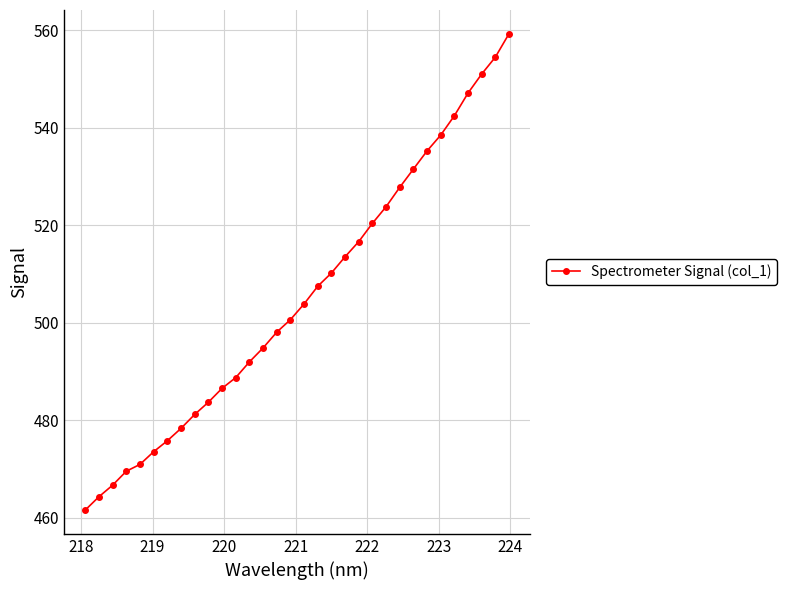

Reading left to right, transcribe all the data shown in this chart.

461.6	464.4	466.7	469.6	471.0	473.6	475.8	478.4	481.2	483.7	486.6	488.8	492.0	494.9	498.1	500.7	503.9	507.5	510.2	513.6	516.7	520.4	523.8	527.8	531.5	535.3	538.5	542.5	547.1	551.0	554.5	559.3